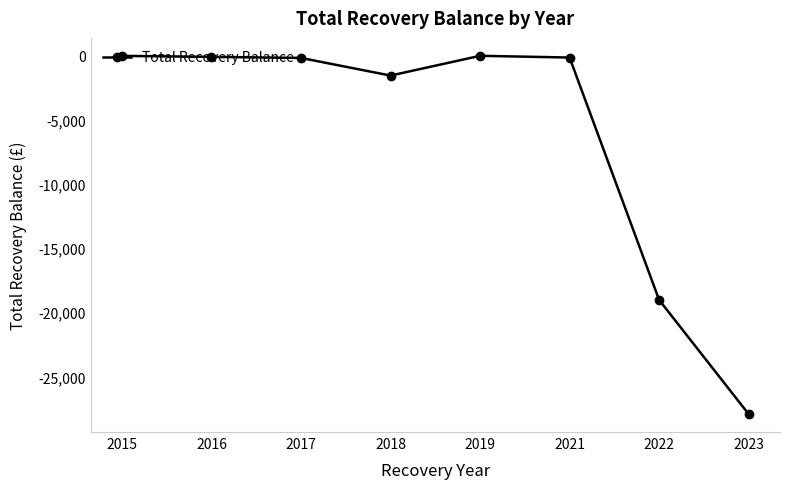

What is the difference between the maximum and second lowest values?

19042.8